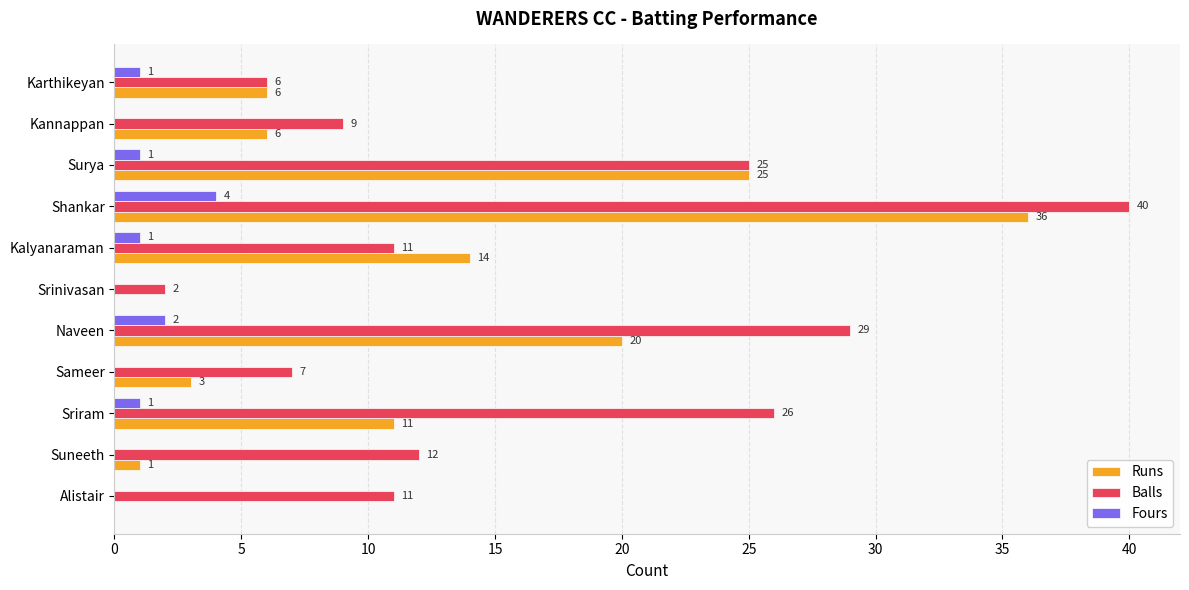

Which series changed the most between Suneeth and Srinivasan?

Balls